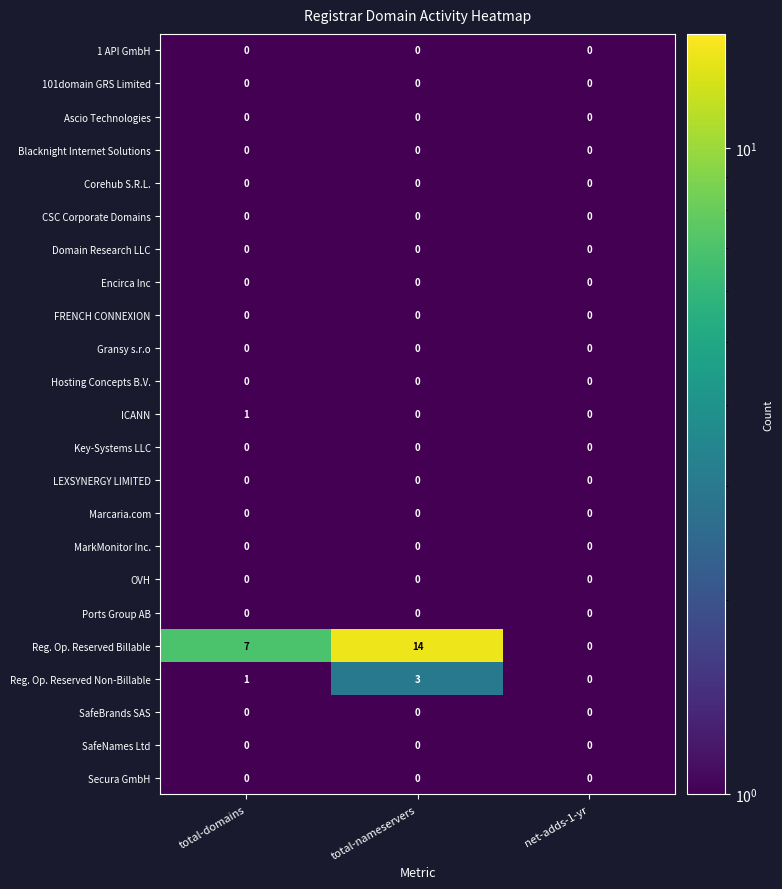

What is the smallest value displayed?

0